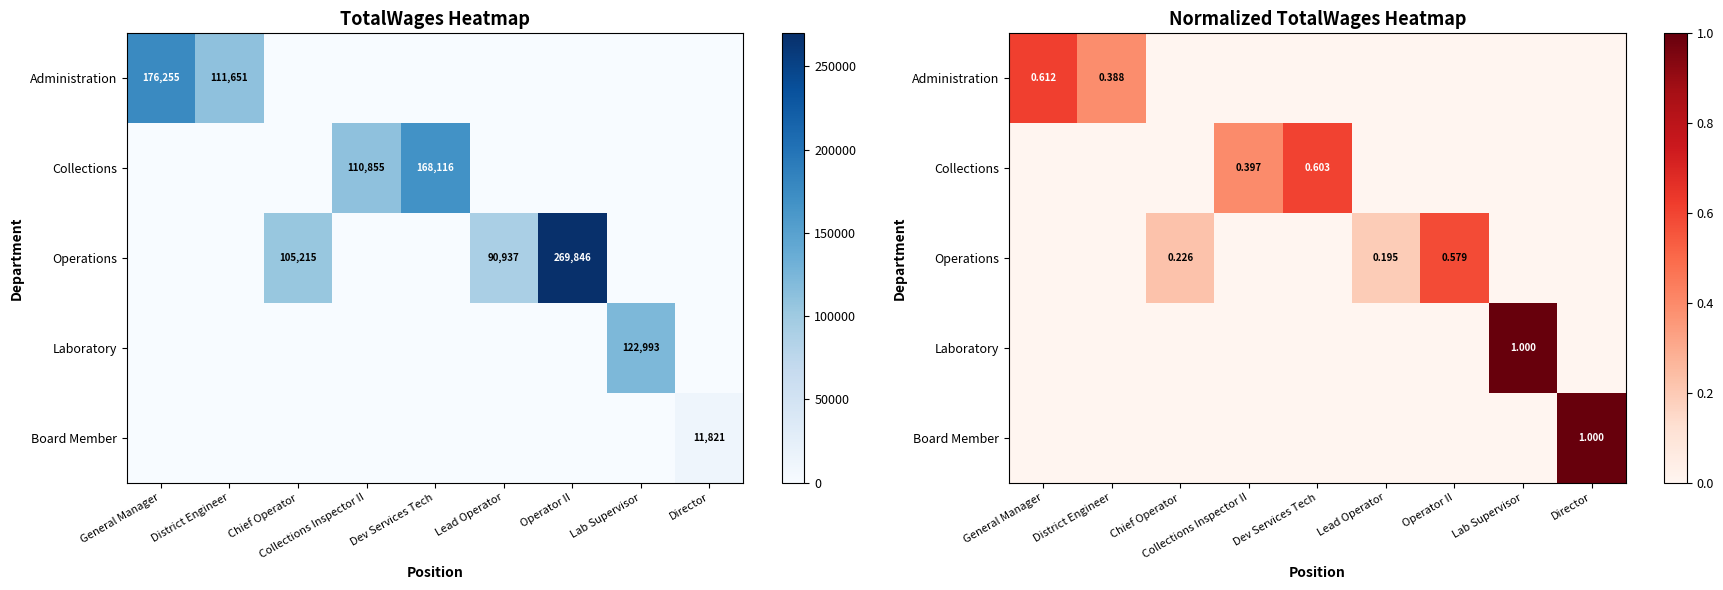

Rank the series by their maximum value, from highest to lowest.

Laboratory, Board Member, Administration, Collections, Operations